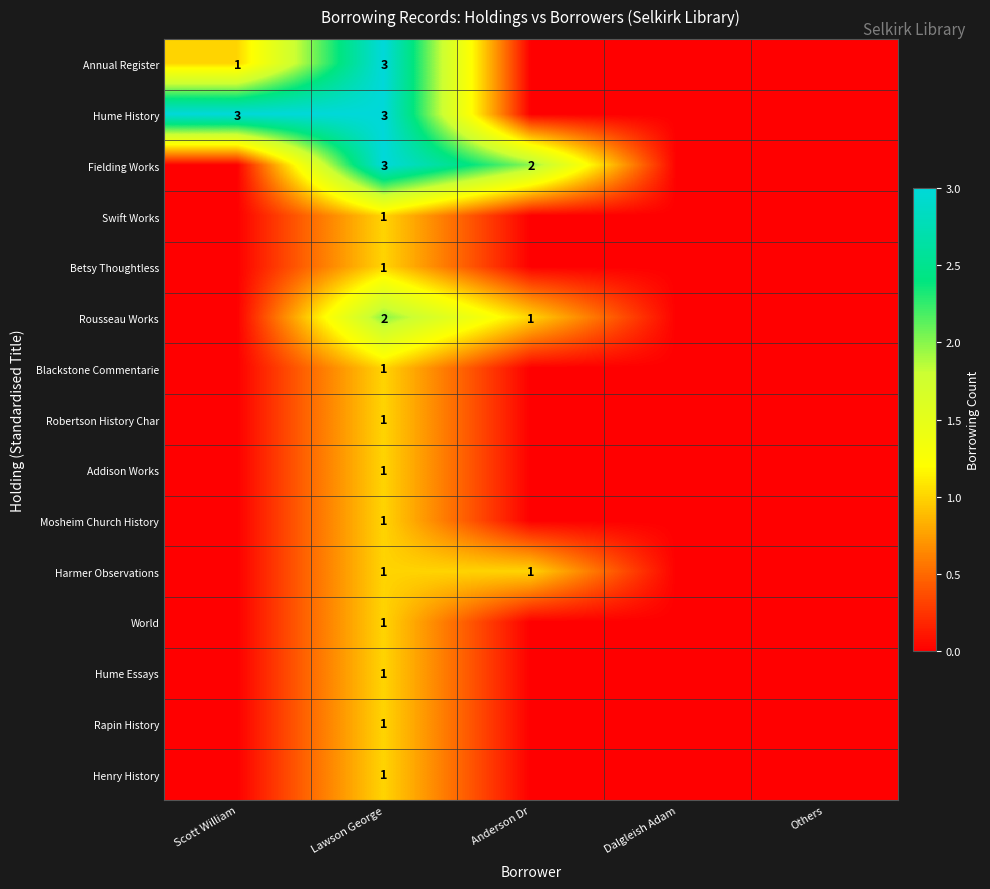

At how many categories does at least one series exceed 2?

2